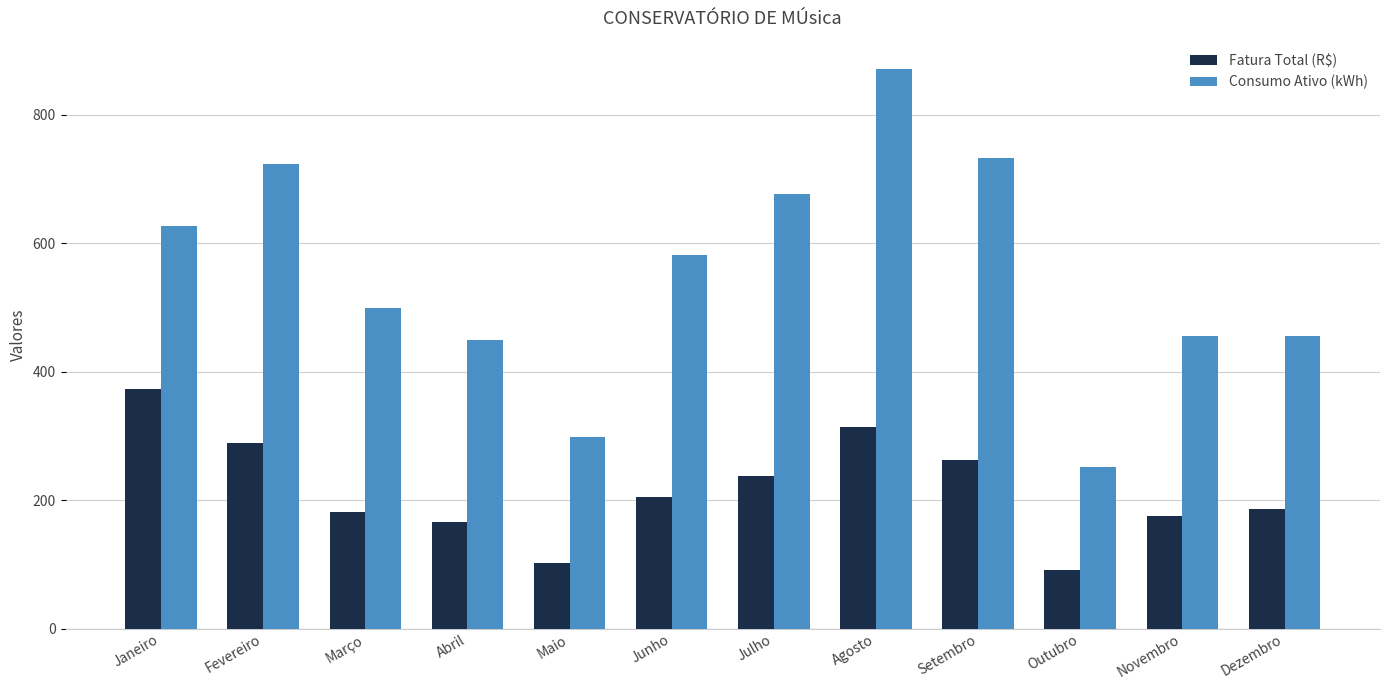

How many values in the Fatura Total (R$) series exceed 205?

6